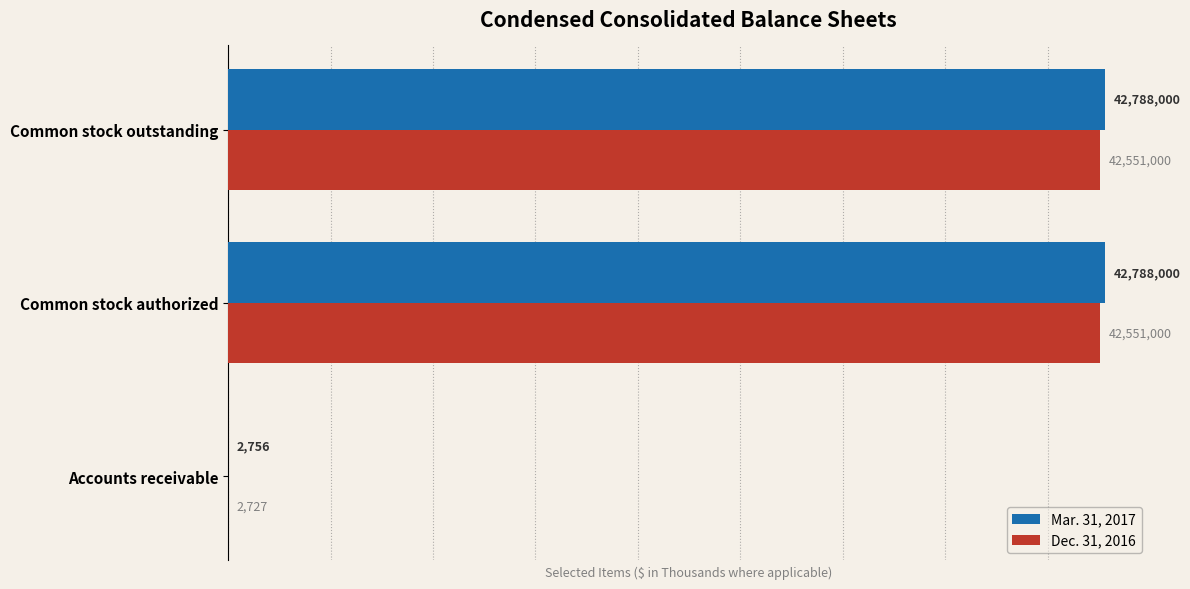

Which series has the largest total across all categories?

Mar. 31, 2017